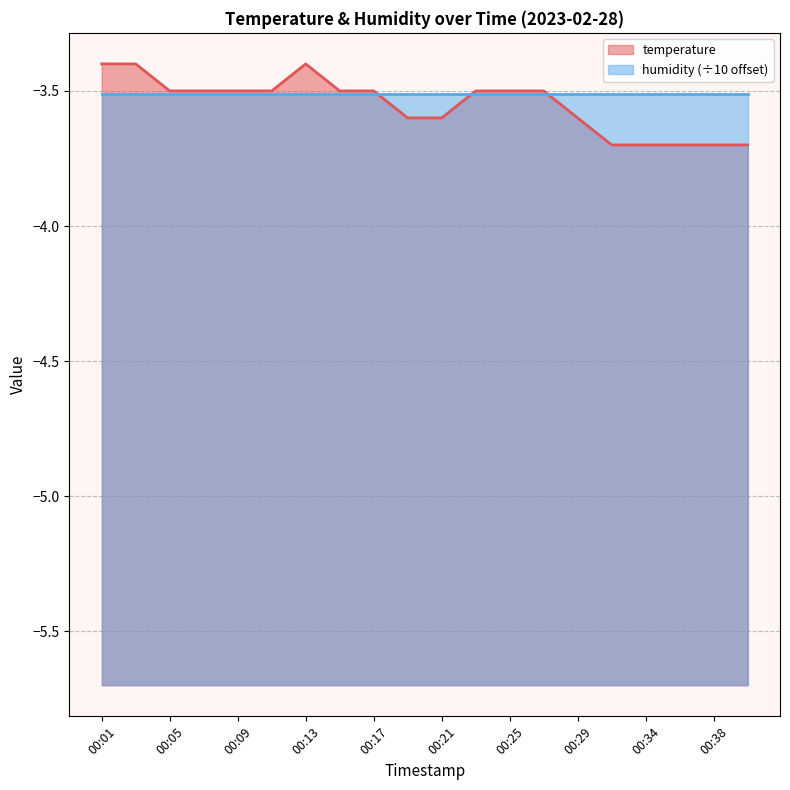

Reading left to right, extract all data points from this chart.

00:01=-3.4	00:03=-3.4	00:05=-3.5	00:07=-3.5	00:09=-3.5	00:11=-3.5	00:13=-3.4	00:15=-3.5	00:17=-3.5	00:19=-3.6	00:21=-3.6	00:23=-3.5	00:25=-3.5	00:27=-3.5	00:29=-3.6	00:31=-3.7	00:34=-3.7	00:36=-3.7	00:38=-3.7	00:40=-3.7